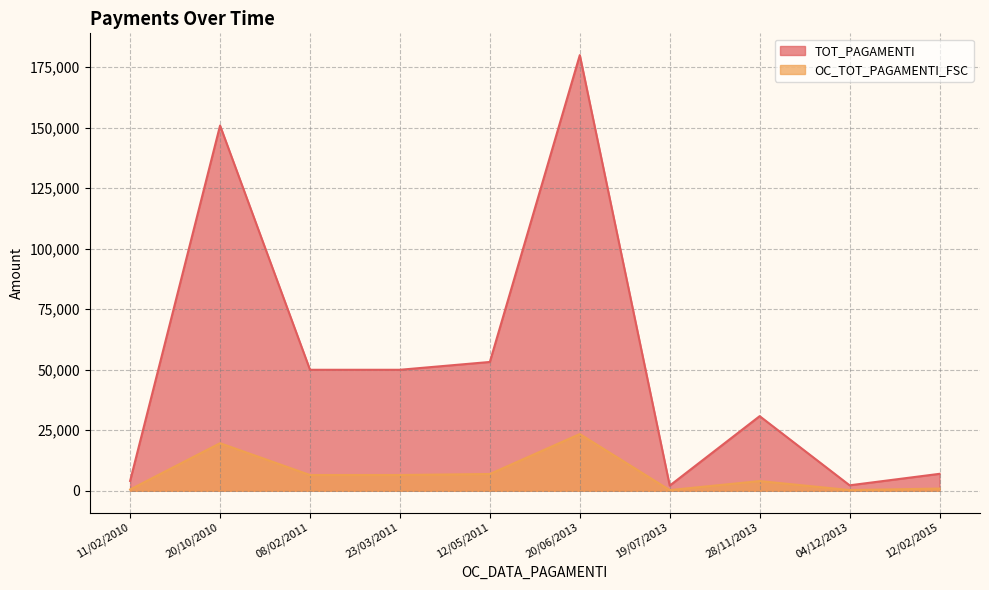

How many series are shown in this chart?

2